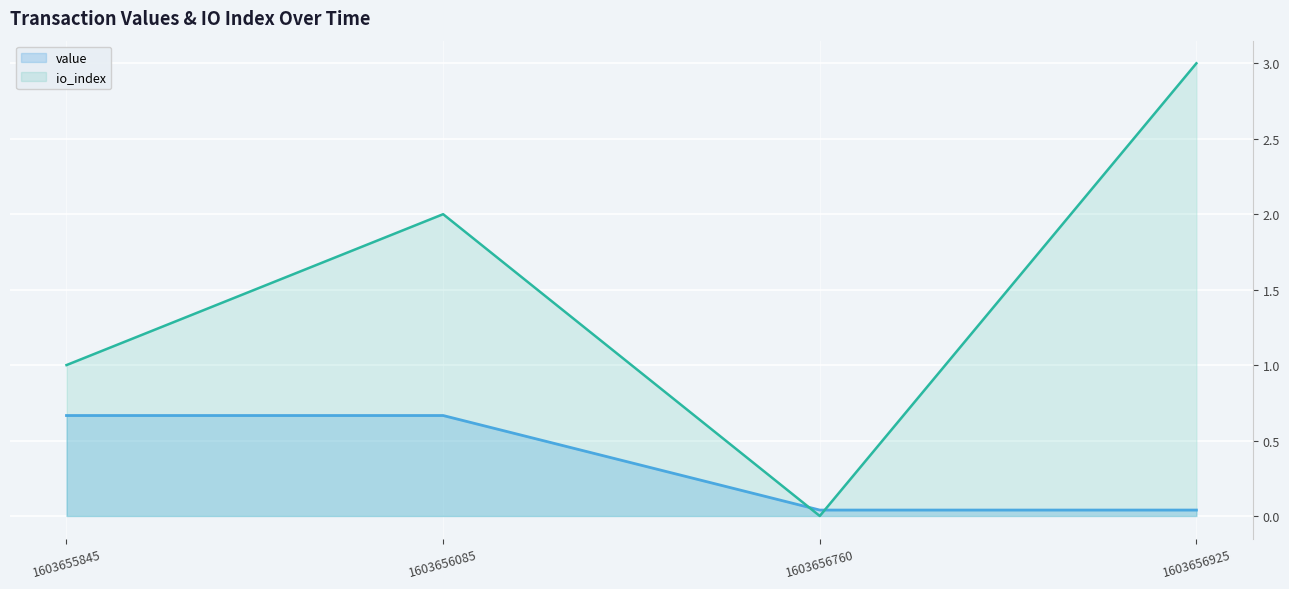

Which series has the widest spread of values?

io_index